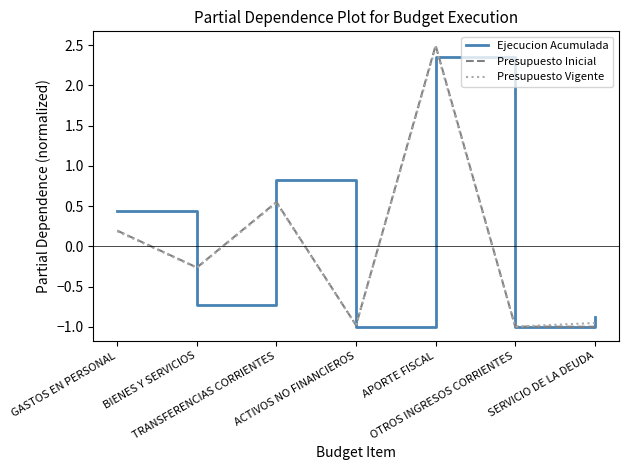

What is the maximum value shown in the chart?

2.5